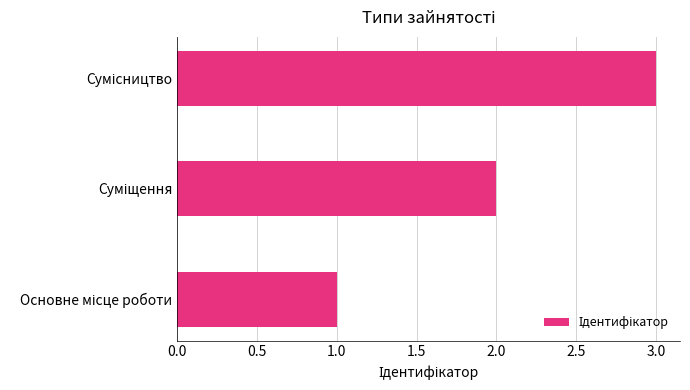

What is the maximum value shown in the chart?

3